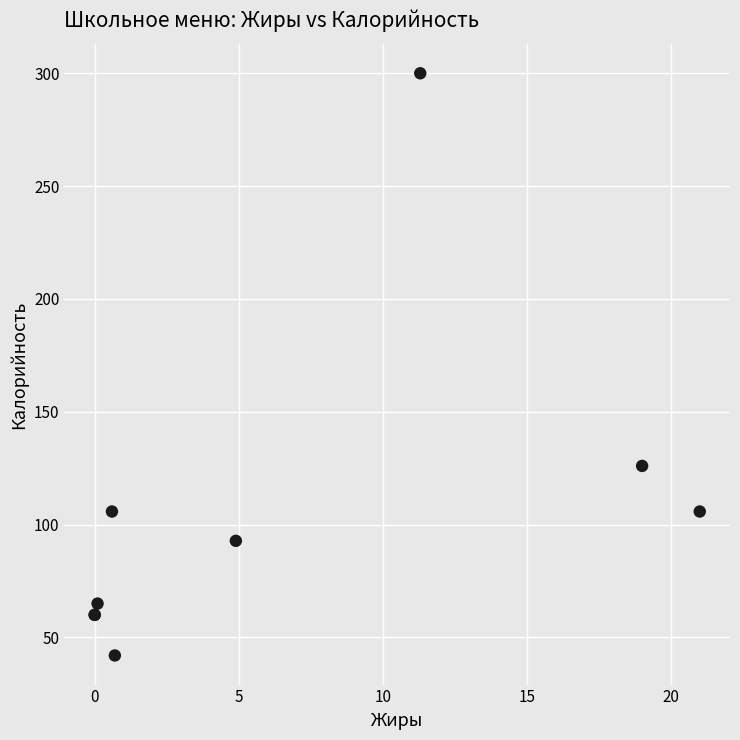

What Y value in the scatter plot is closest to 171?

126.0